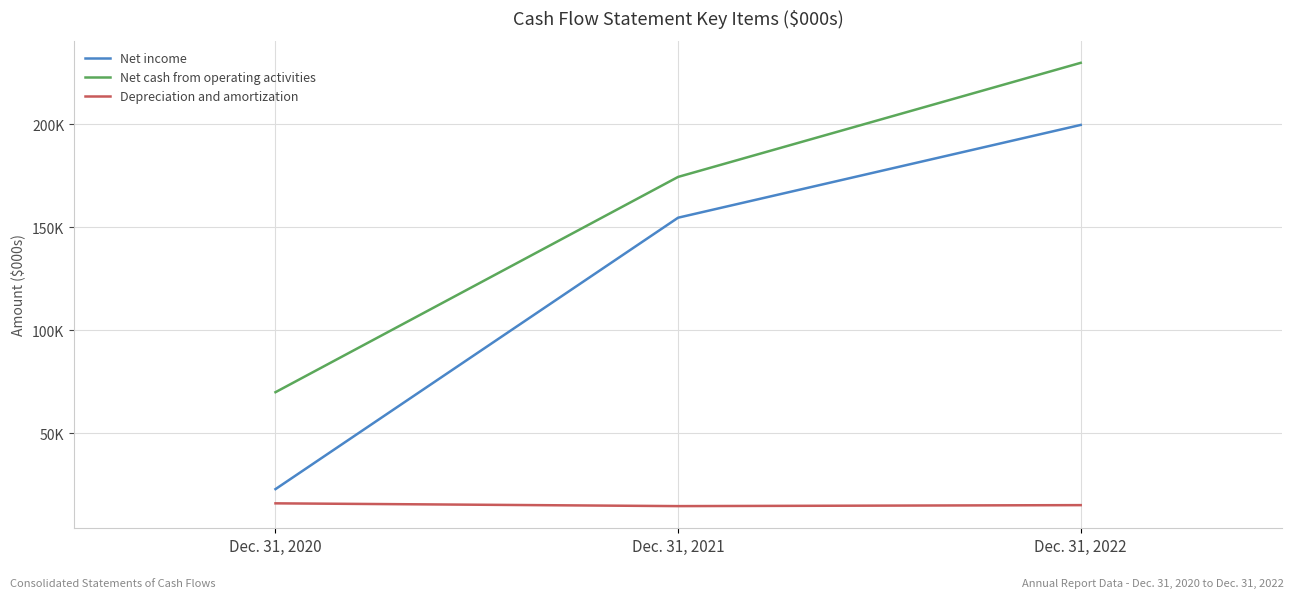

Which series has the largest total across all categories?

Net cash from operating activities